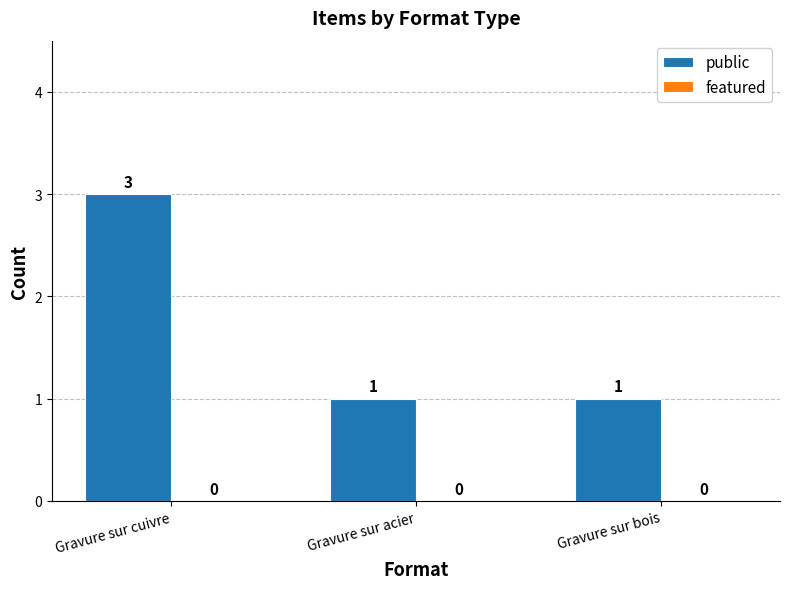

What is the ratio of the value at Gravure sur acier to the value at Gravure sur bois?

1.0